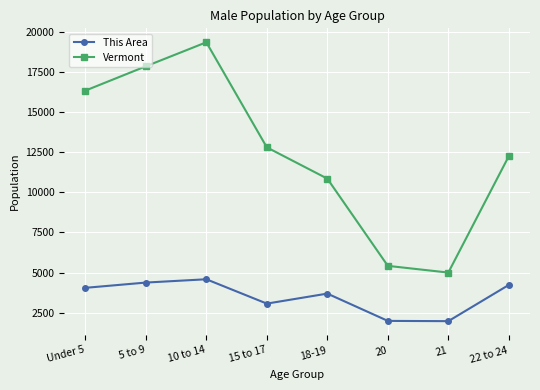

True or false: This Area and Vermont intersect in this chart.

False